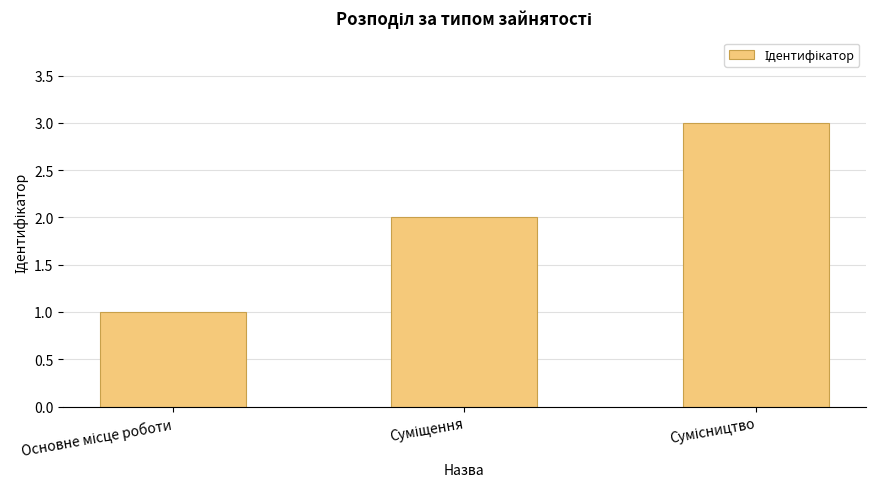

What is the maximum value shown in the chart?

3